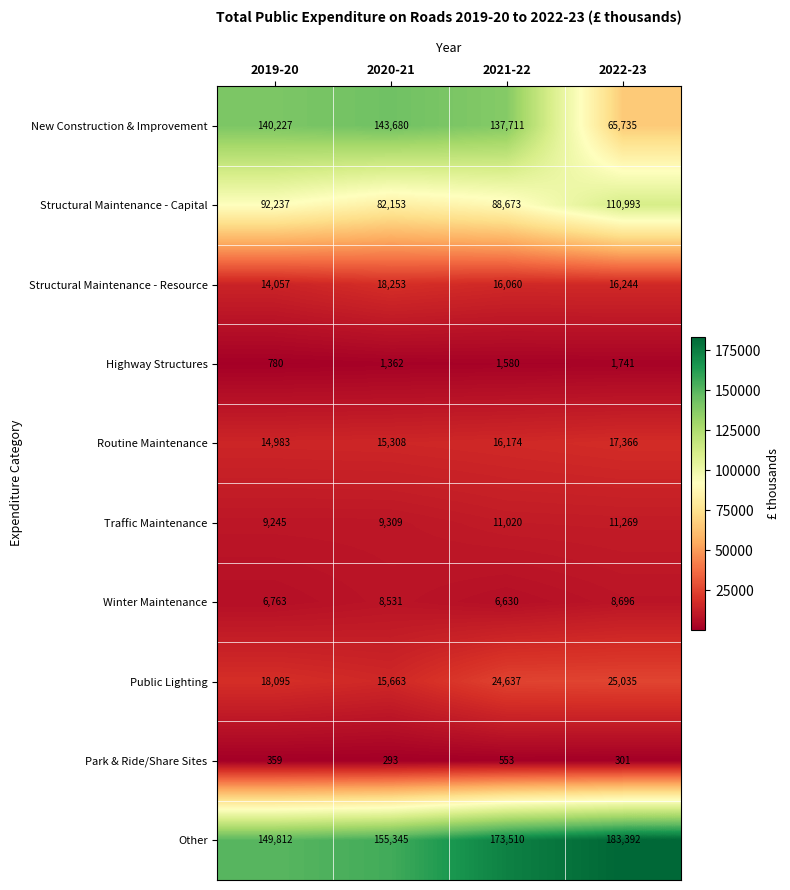

Which series has the largest range (max minus min)?

New Construction & Improvement